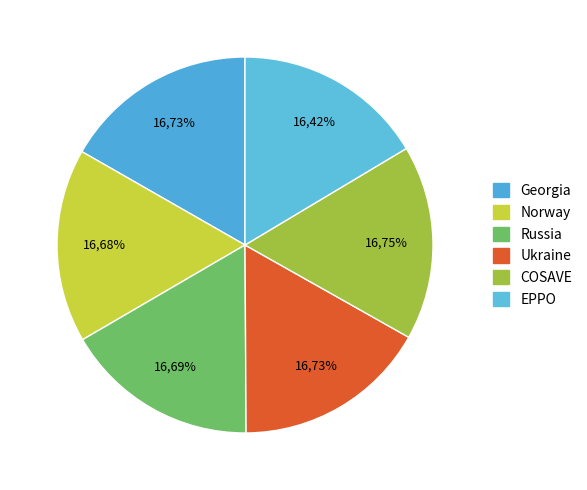

What is the smallest slice in the pie chart?

EPPO